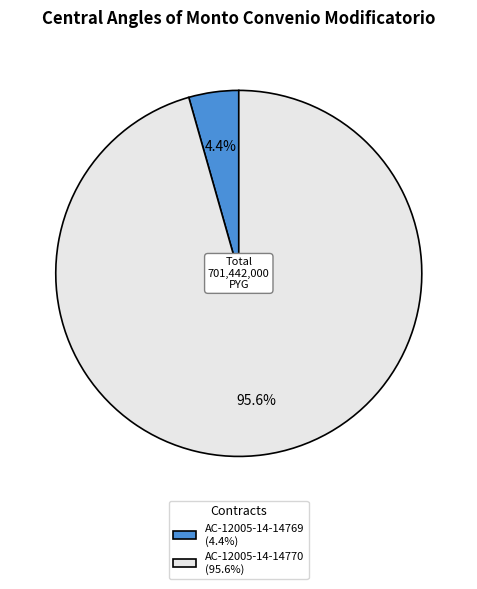

Approximately how many times larger is the value at AC-12005-14-14770 (95.6%) compared to AC-12005-14-14769 (4.4%)?

21.7